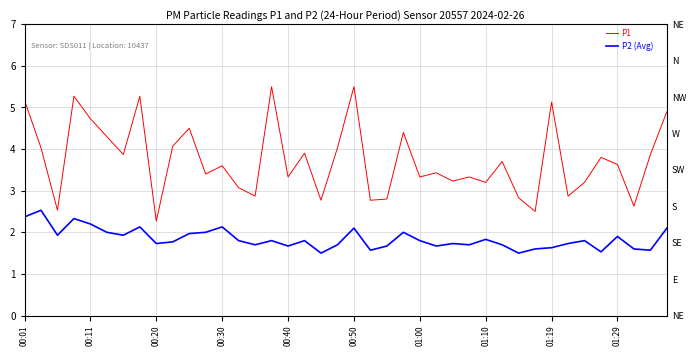

Where is P2 (Avg) nearest to the value 2?

00:50